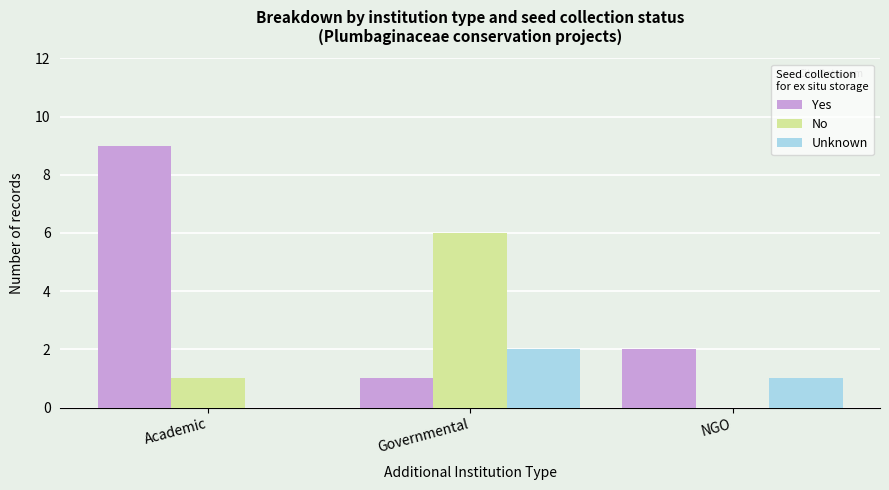

Are the bars grouped side by side (vs. stacked)?

Yes